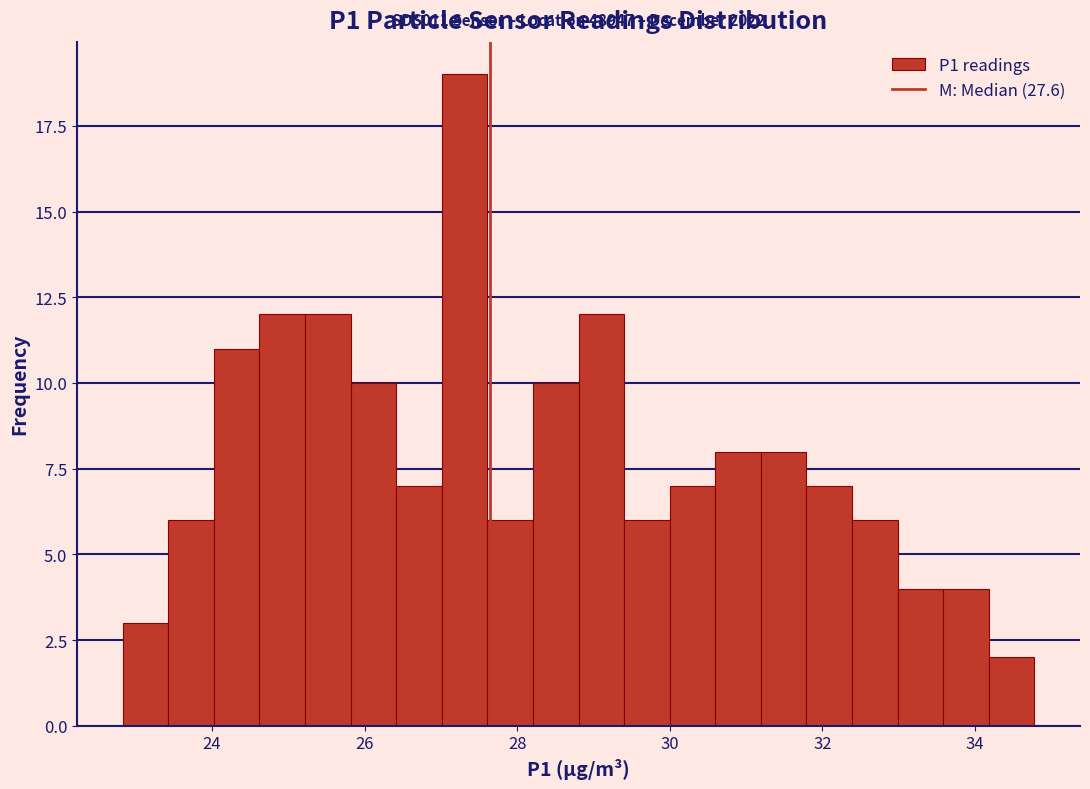

Read against the x-axis, roughly where is the centre of the tallest bar?

27.4